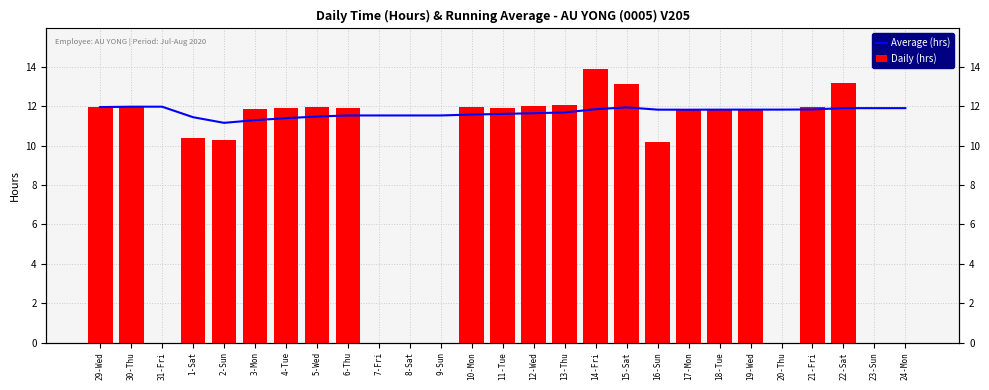

What are all the series names shown in the legend?

Average (hrs), Daily (hrs)